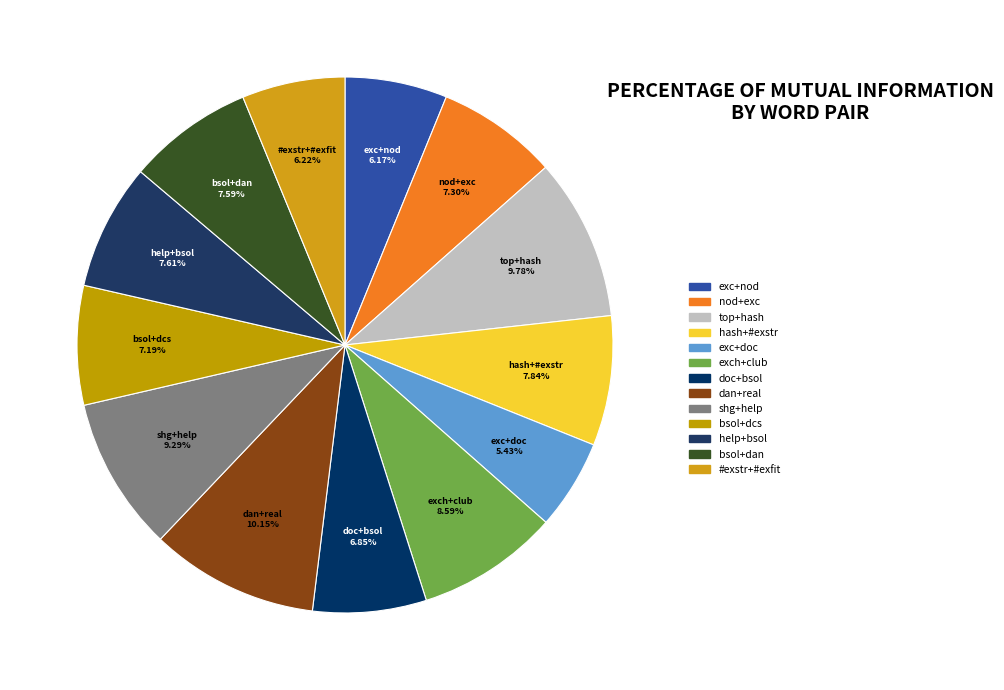

Between exc+nod and bsol+dan, which is larger?

bsol+dan